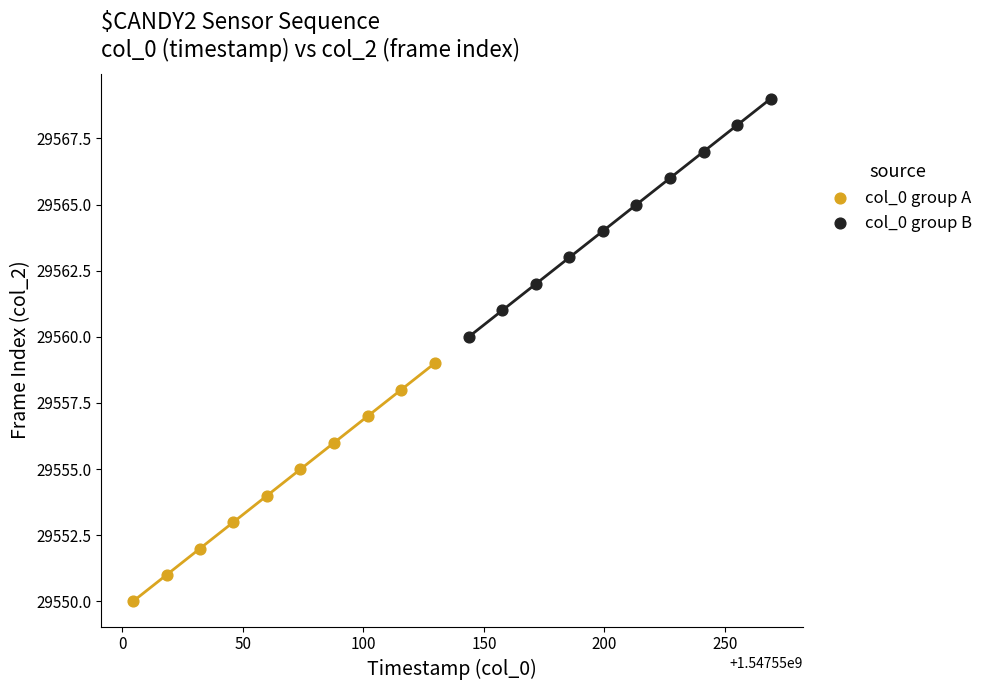

Which series contains the highest Y value?

col_0 group B